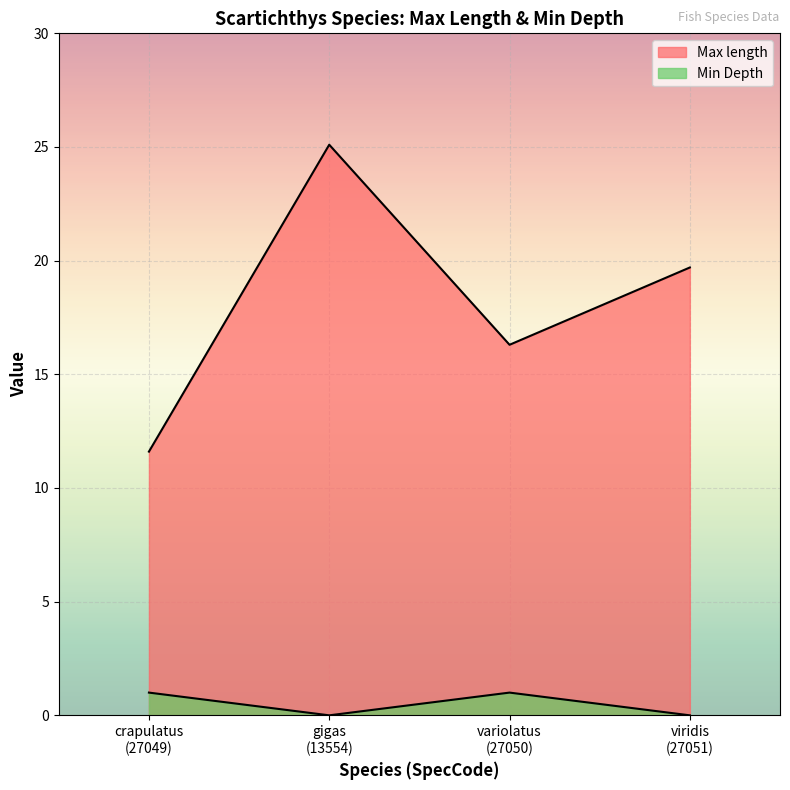

Where is the first local maximum for Max length?

gigas
(13554)